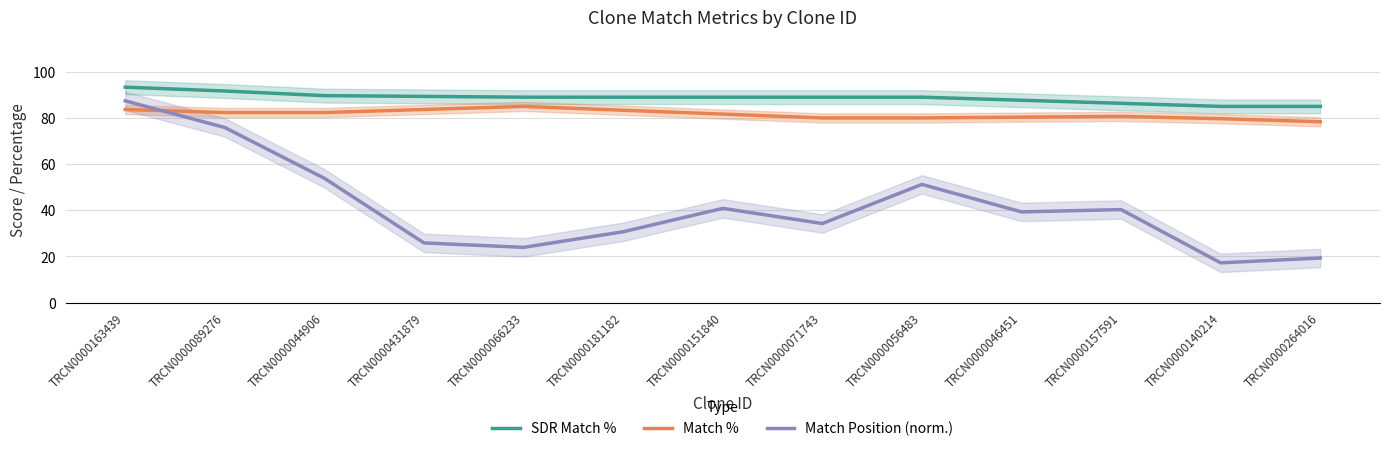

Rank the categories by Match Position (norm.) value from highest to lowest.

TRCN0000163439, TRCN0000089276, TRCN0000044906, TRCN0000056483, TRCN0000151840, TRCN0000157591, TRCN0000046451, TRCN0000071743, TRCN0000181182, TRCN0000431879, TRCN0000066233, TRCN0000264016, TRCN0000140214